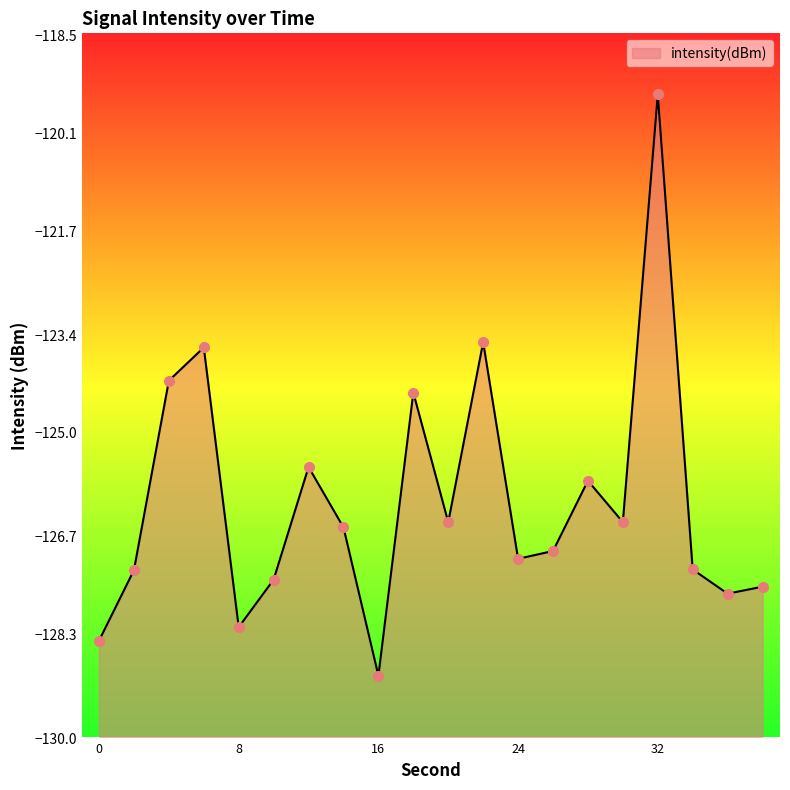

Which has a higher value, 8 or 18?

18